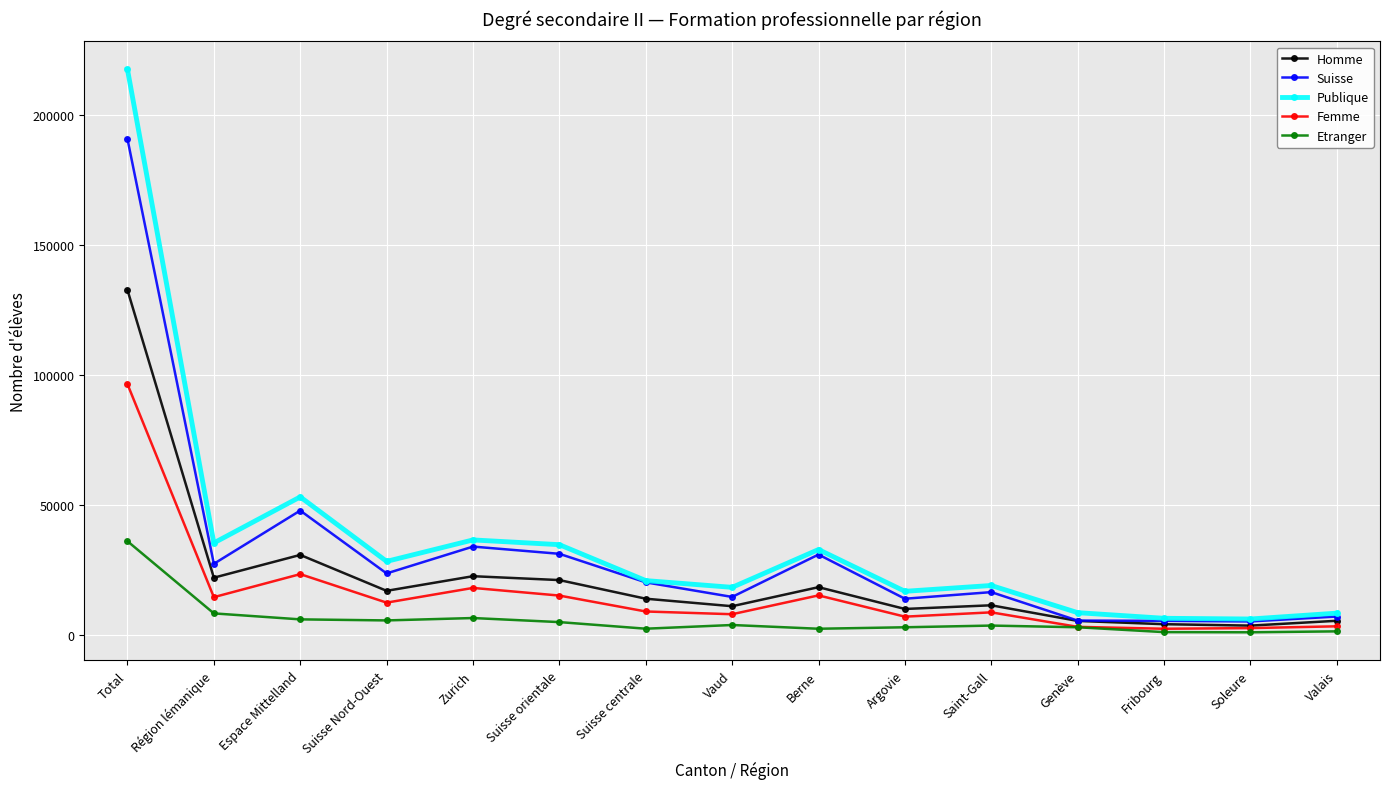

What are all the series names shown in the legend?

Homme, Suisse, Publique, Femme, Etranger